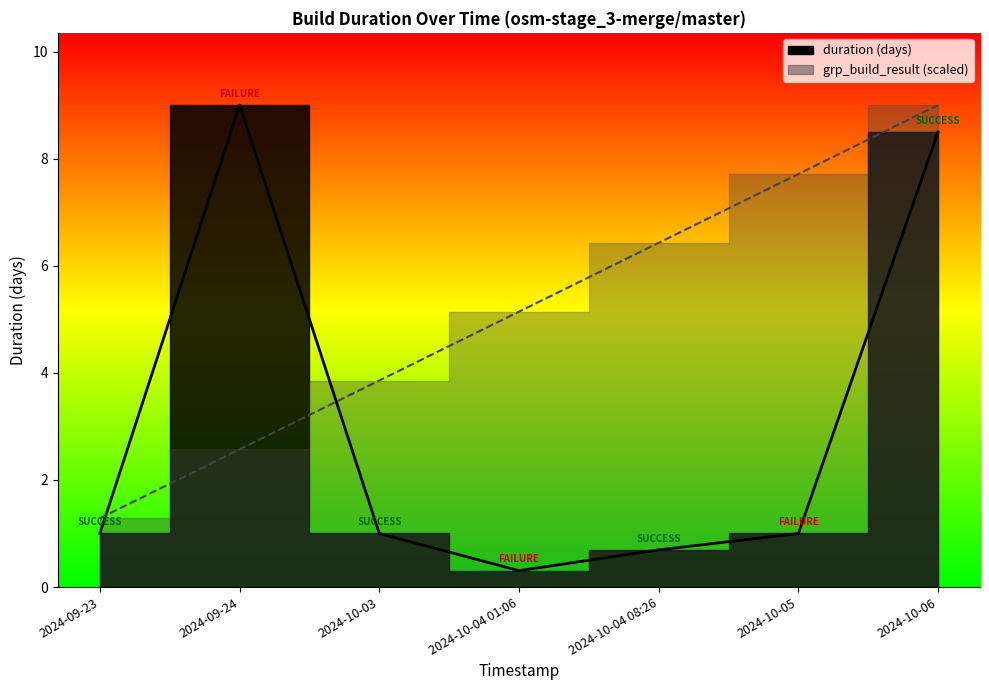

At which category is the sum across all series the highest?

2024-10-06